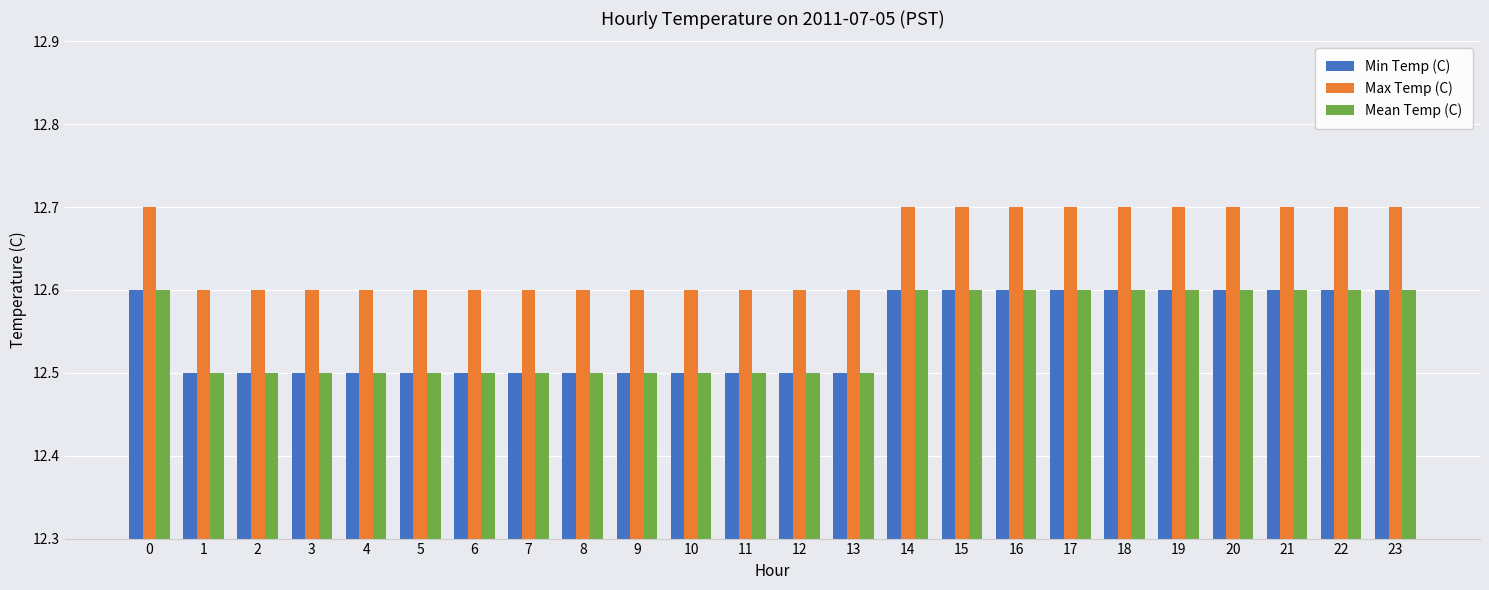

What is the value of the Mean Temp (C) bar at the 15th from the left?

12.6